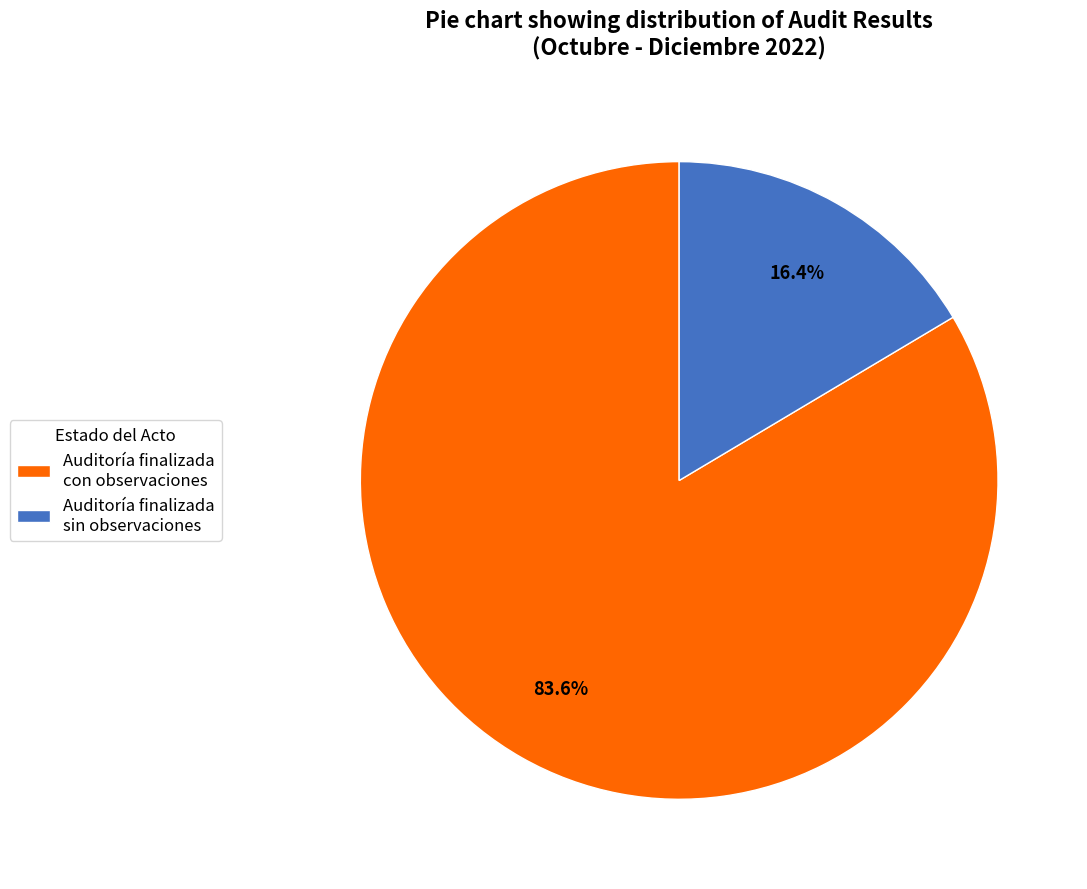

True or false: Auditoría finalizada con observaciones accounts for 98% of the total.

False